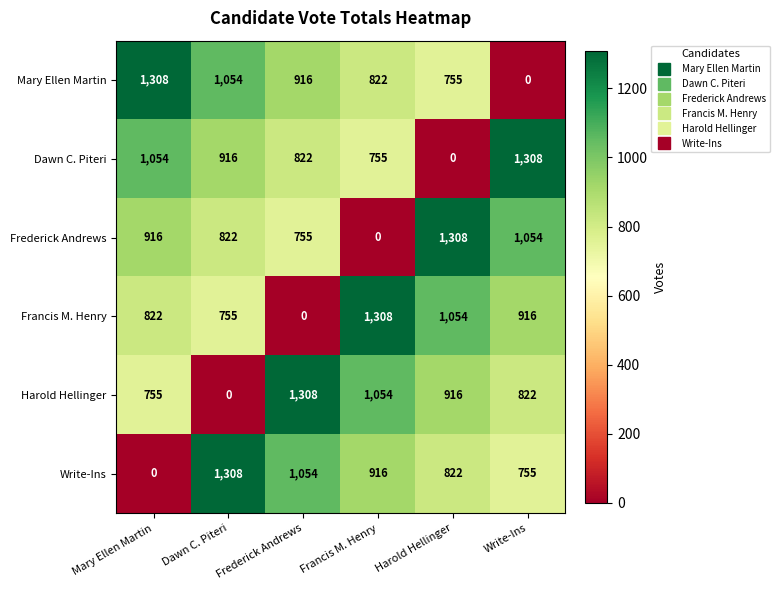

Read the Frederick Andrews value at Frederick Andrews.

755